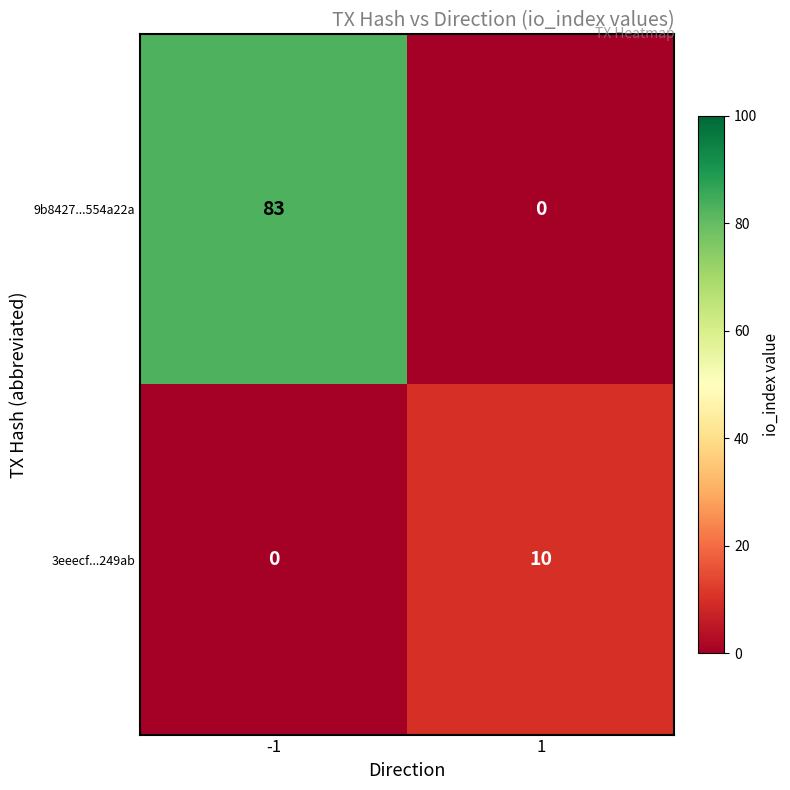

What is the difference between the highest and lowest values at 1?

10